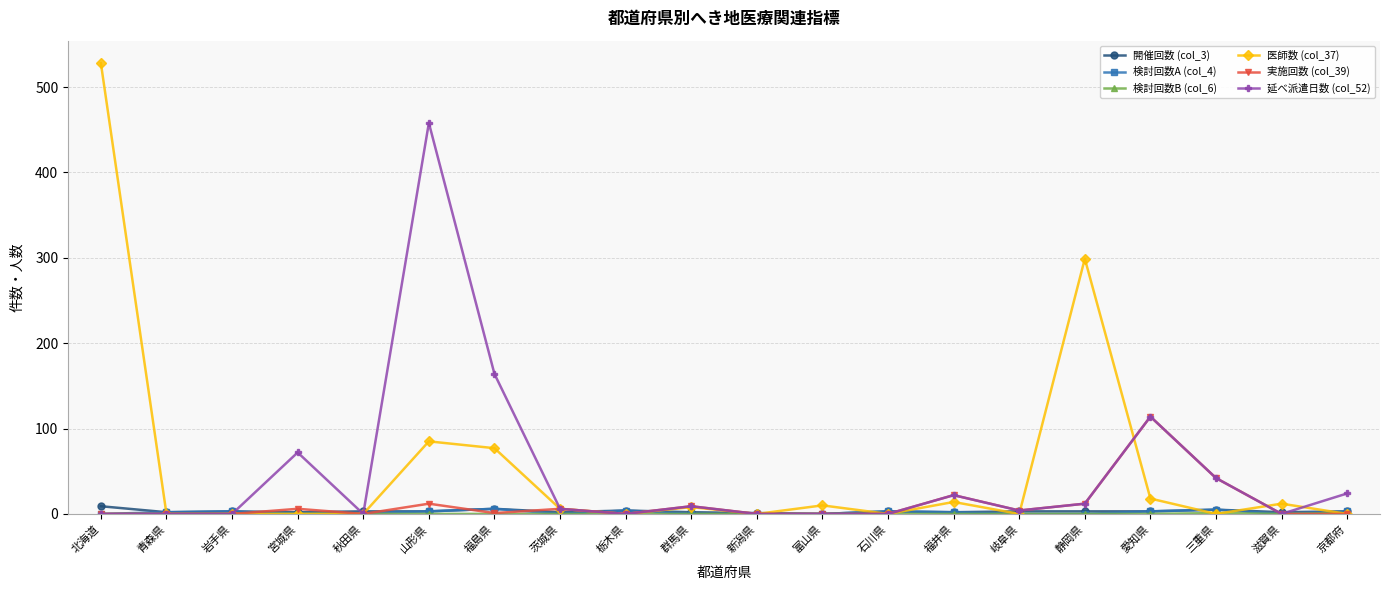

True or false: 開催回数 (col_3) has more than 2 interior local peaks.

True